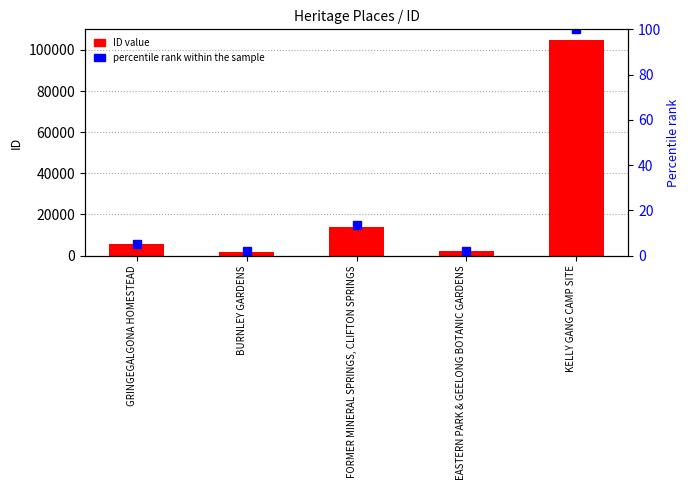

Is it true that Percentile rank within sample equals 19.6 at FORMER MINERAL SPRINGS, CLIFTON SPRINGS?

False